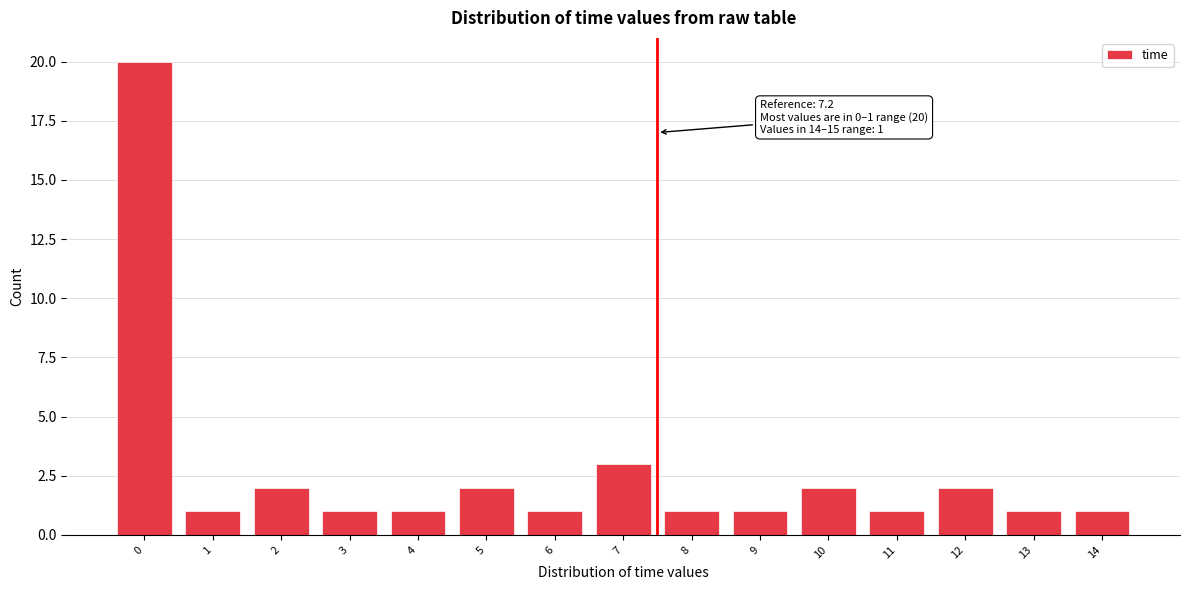

Reading left to right, extract all data points from this chart.

20	1	2	1	1	2	1	3	1	1	2	1	2	1	1